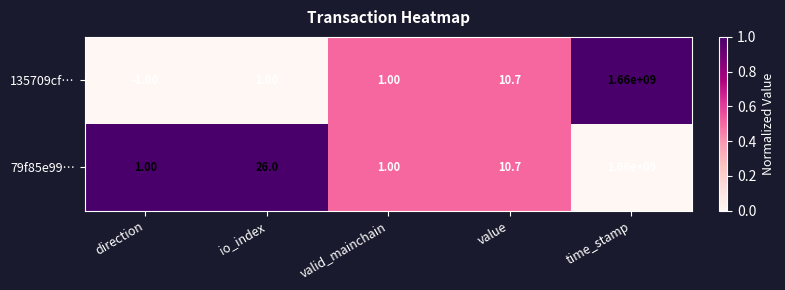

Which series has the largest range (max minus min)?

135709cf…